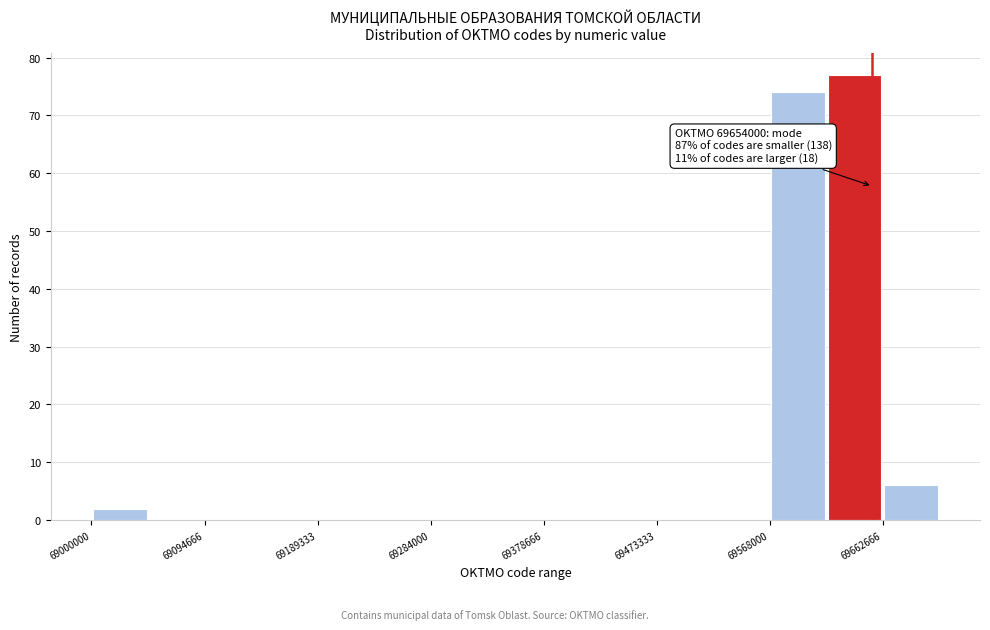

Which range on the x-axis has the tallest bar?

69620000 to 69660000